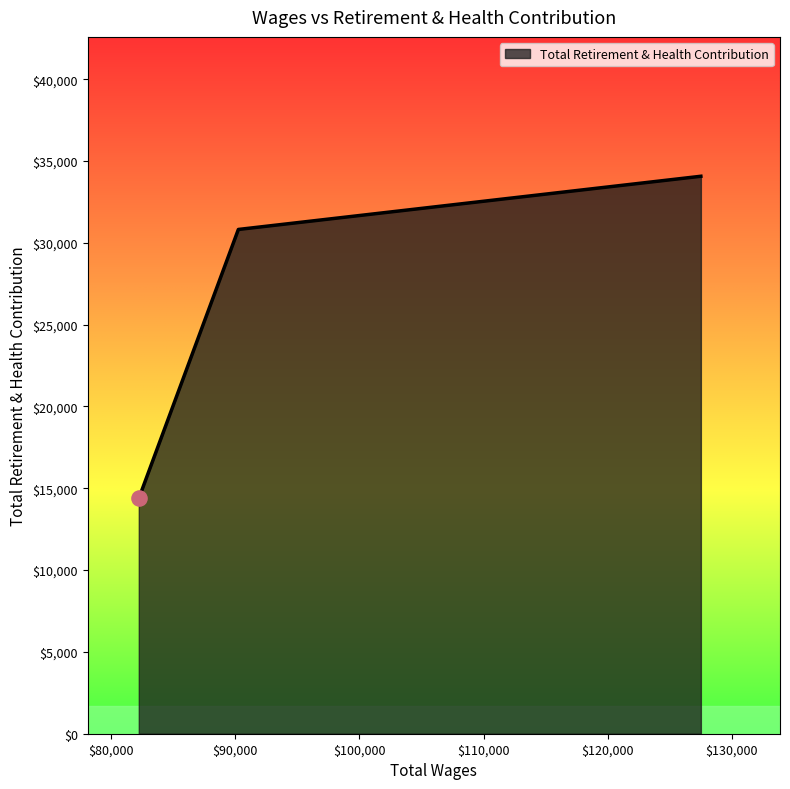

What is the average value?

26420